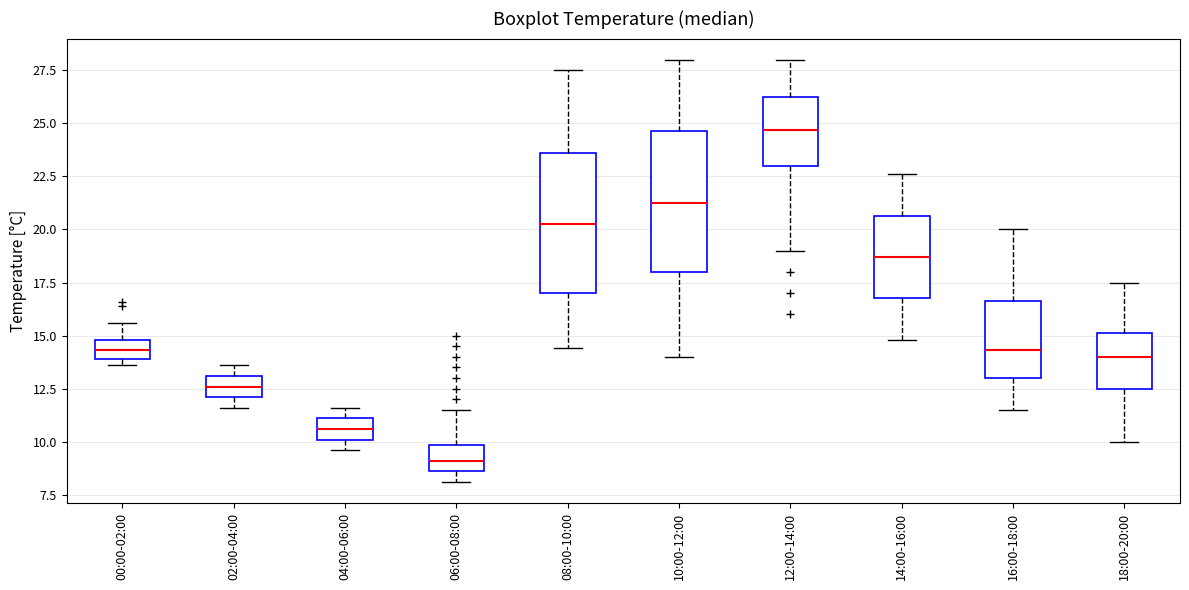

Which box's median line is the lowest?

06:00-08:00